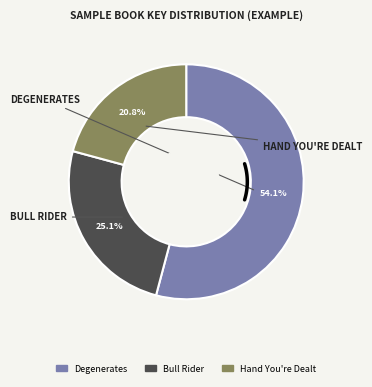

Is the sum of Hand You're Dealt and Degenerates greater than half?

Yes